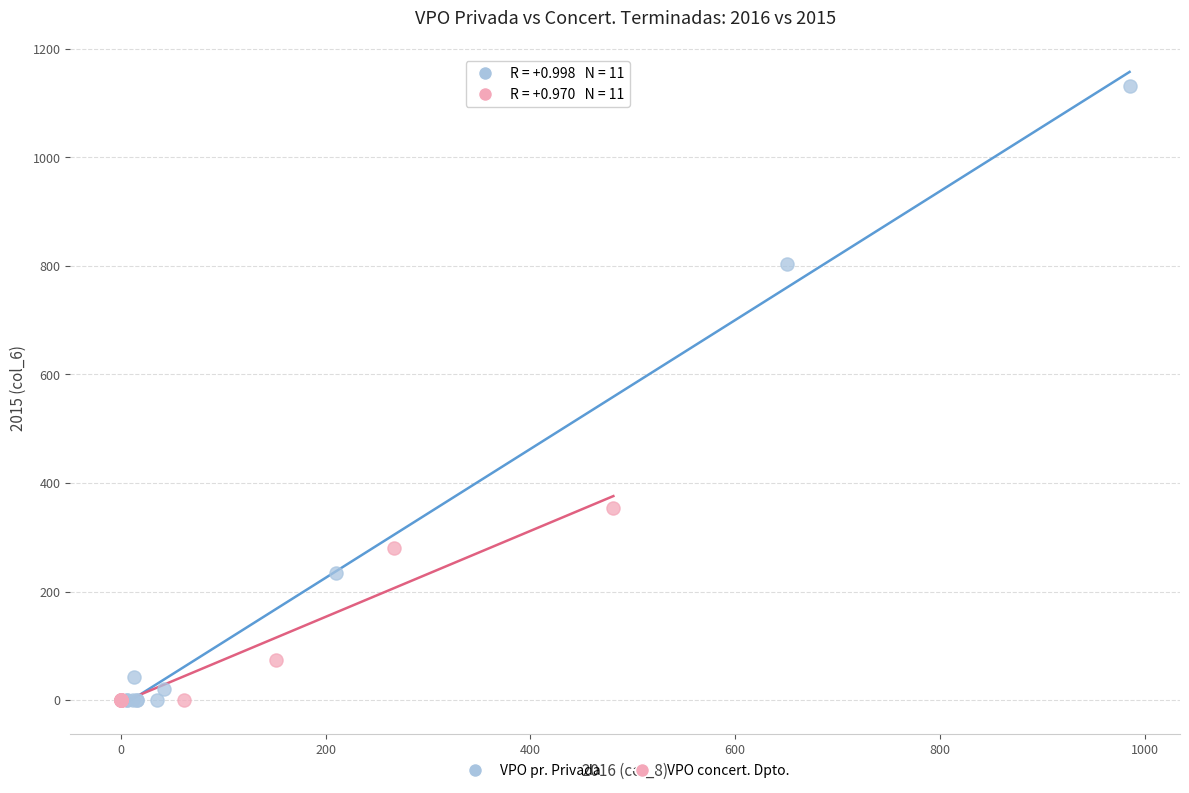

What are all the series names shown in the legend?

VPO pr. Privada, VPO concert. Dpto.